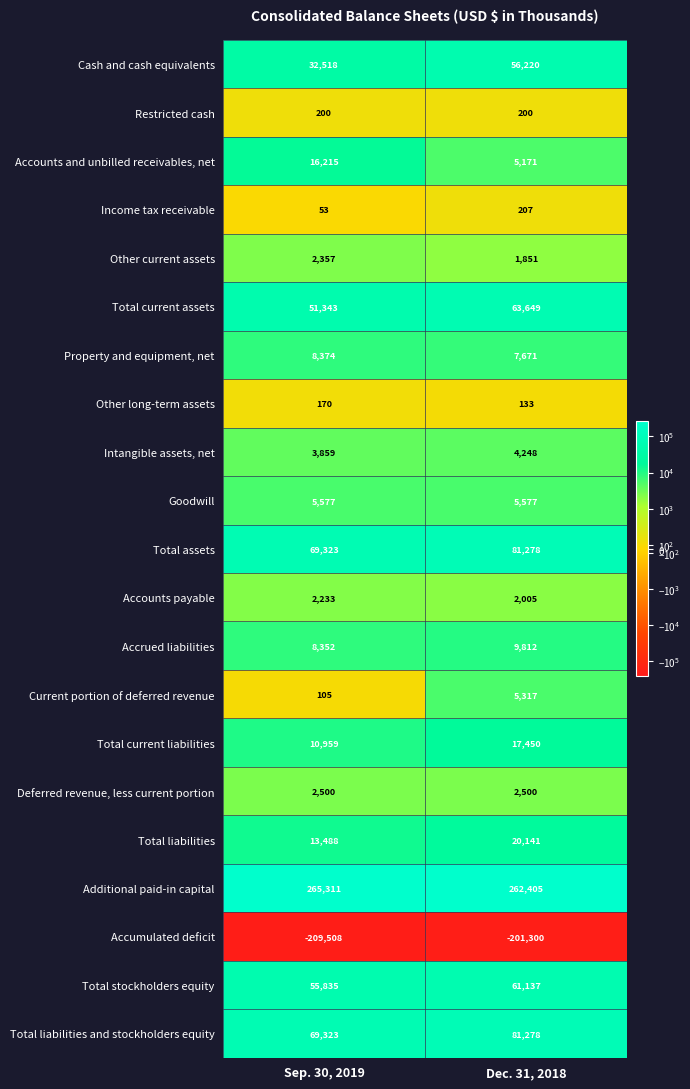

Which series has the largest range (max minus min)?

Cash and cash equivalents